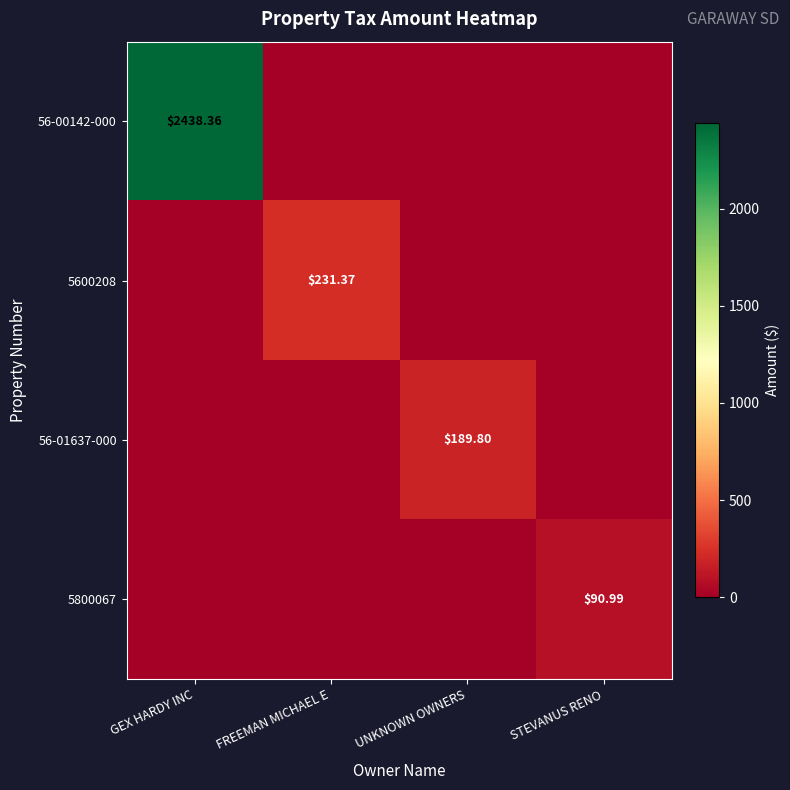

At how many categories does at least one series exceed 2084?

1